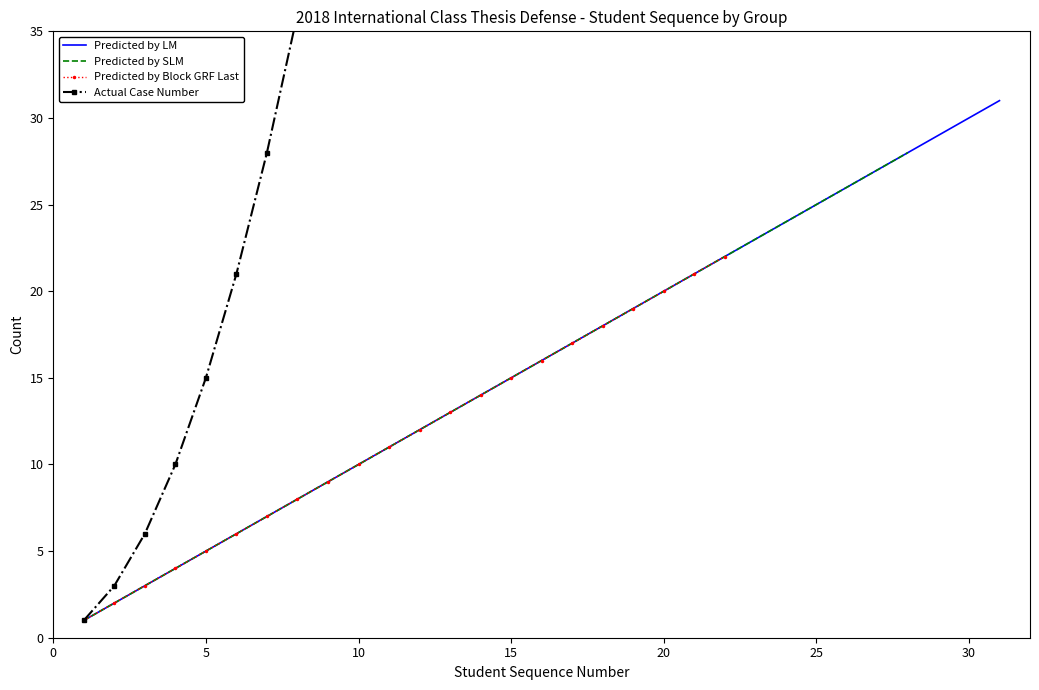

What is the maximum value for Predicted by LM?

31